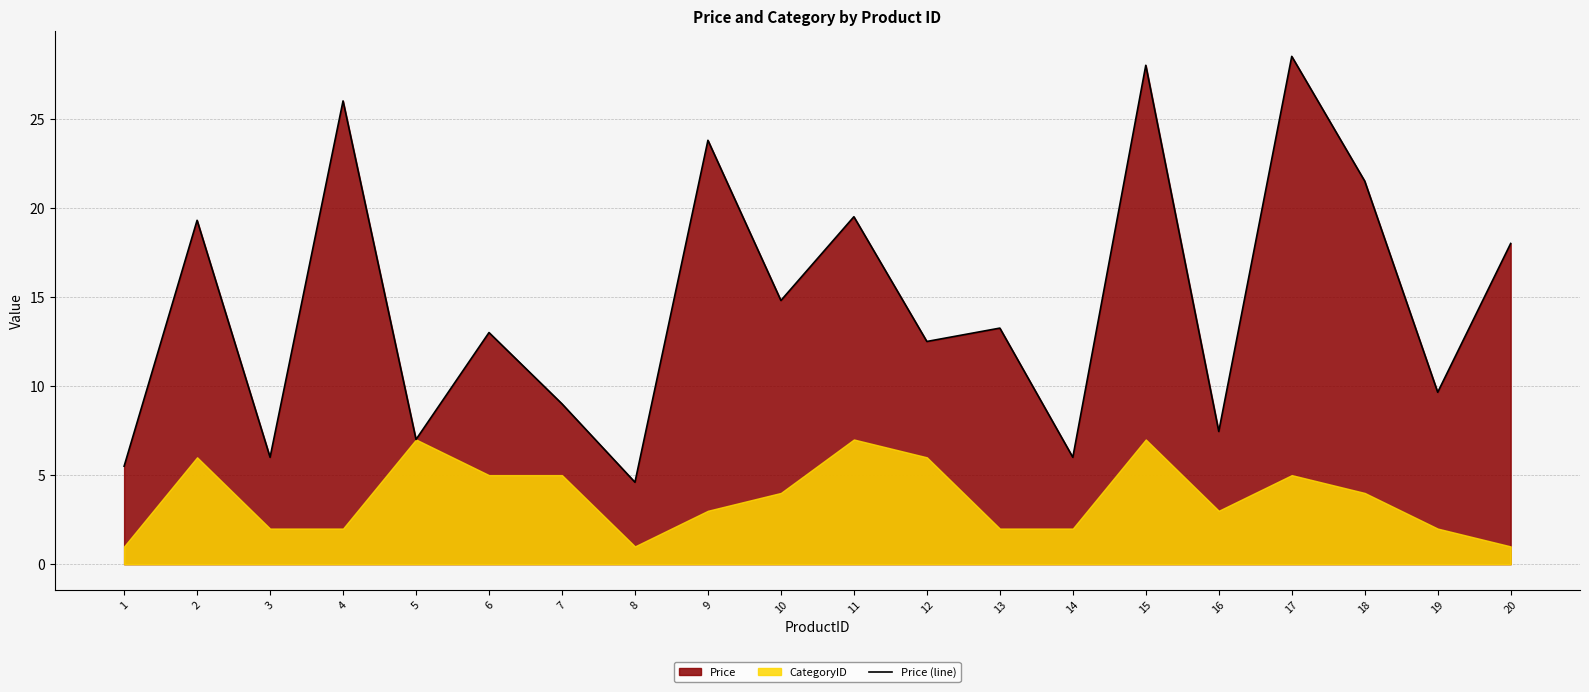

What is the change in value from 1 to 18?

+16.0